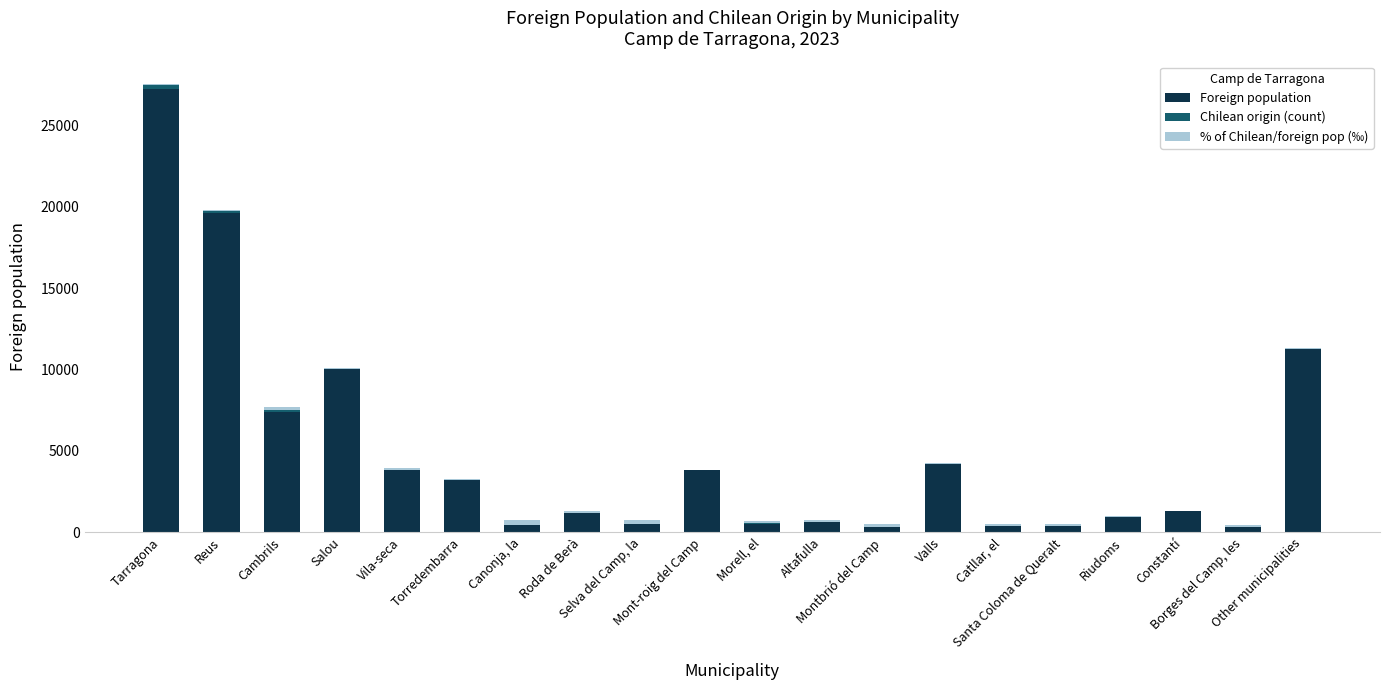

What is the maximum value for Foreign population?

27257